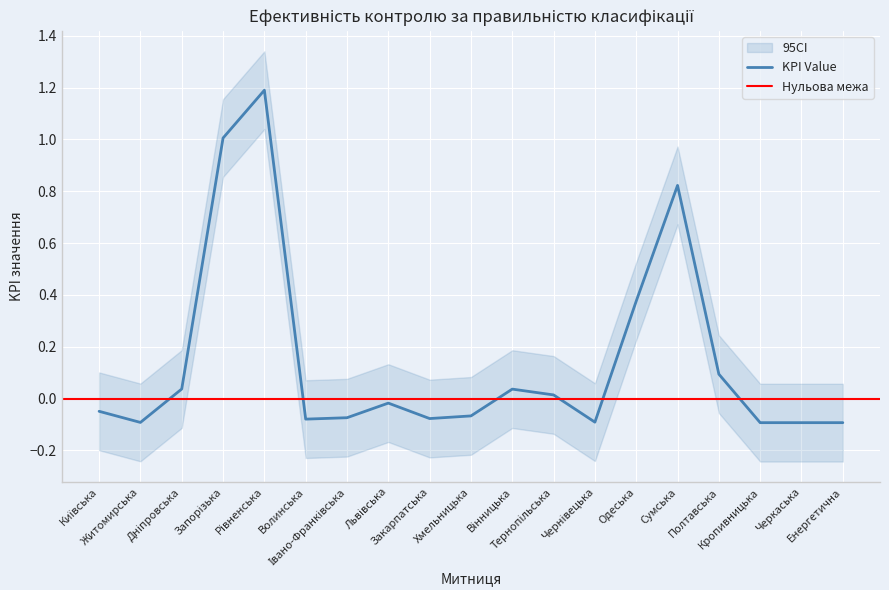

What is the greatest value displayed?

1.2